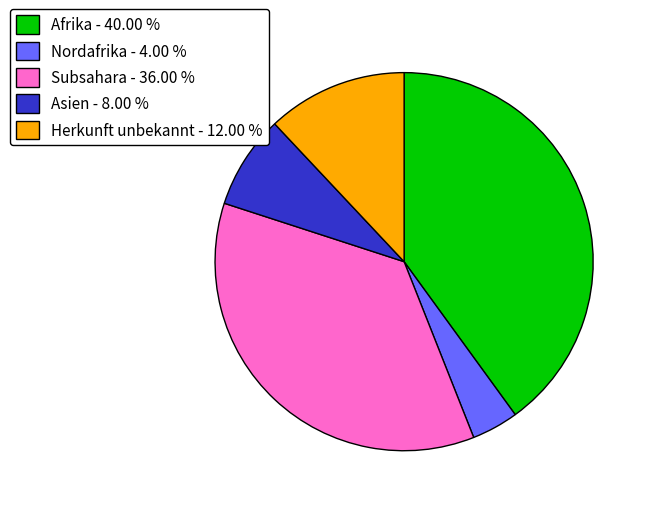

Does any single category account for the majority?

No